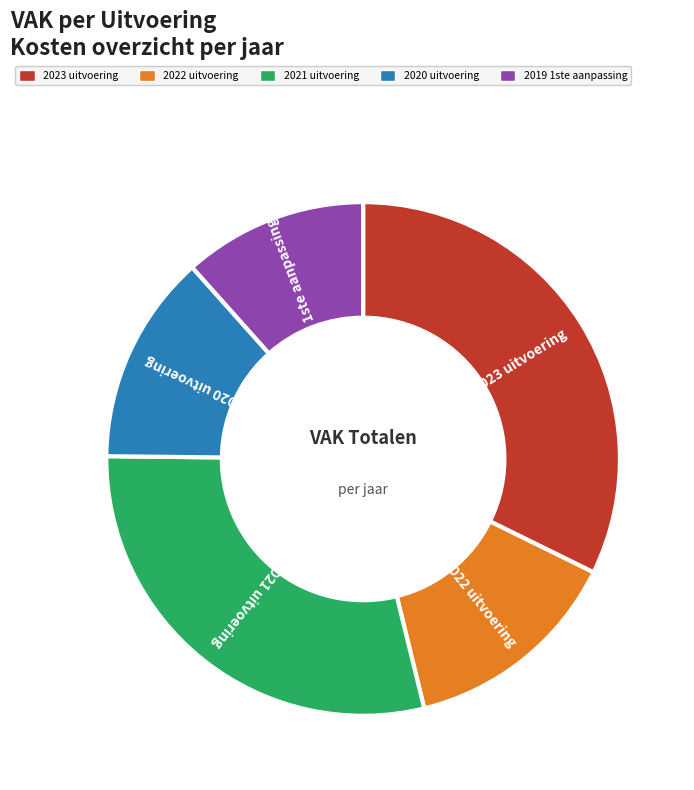

Count the number of slices in the pie.

5